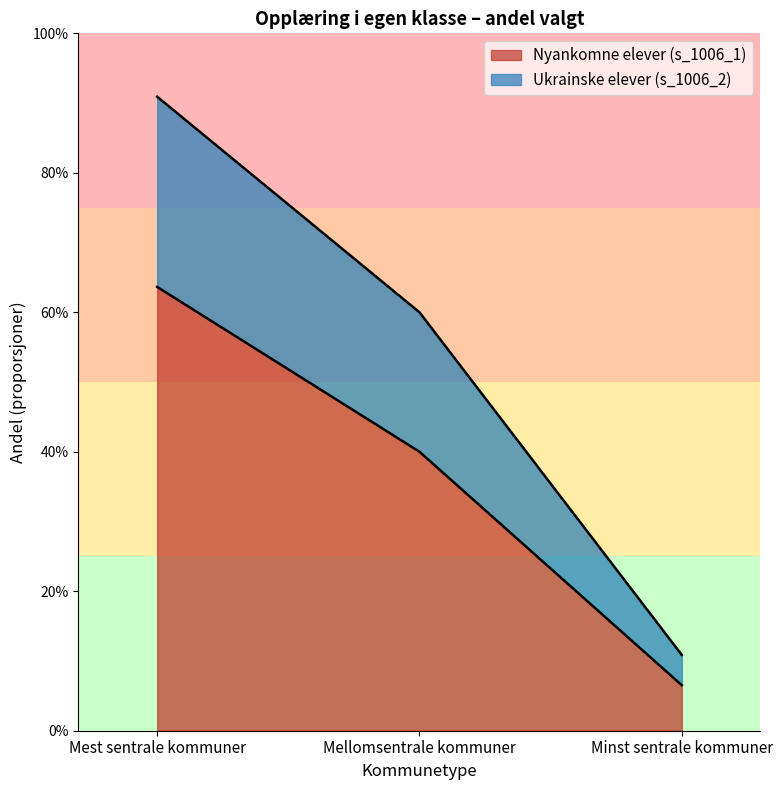

How many lines are shown in the chart?

2